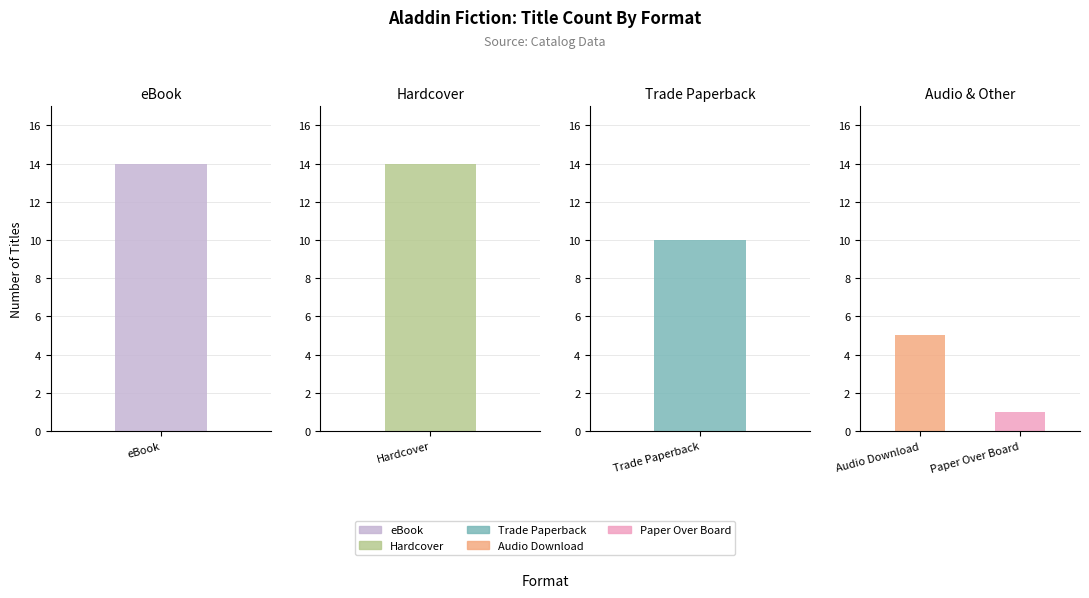

Is it true that the value at eBook is 20?

False